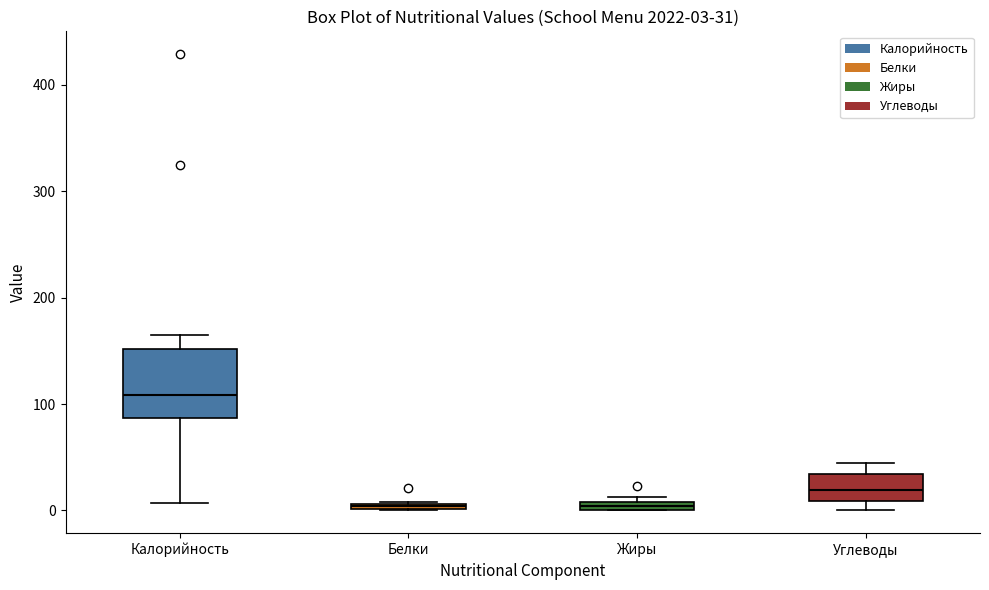

Comparing the boxes themselves (not the whiskers), which one is the tallest?

Калорийность